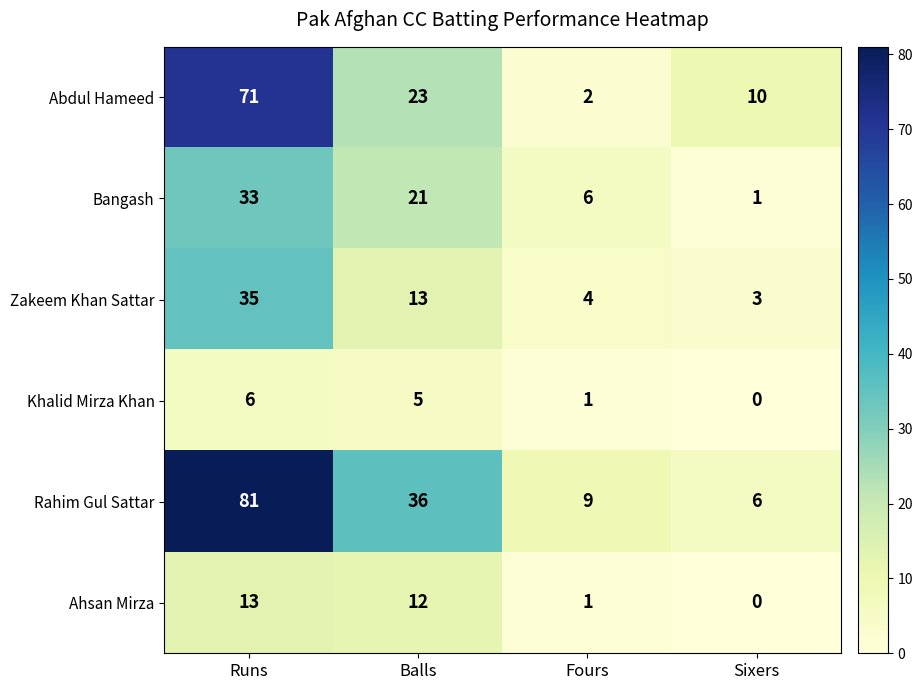

At which category is the sum across all series the highest?

Runs